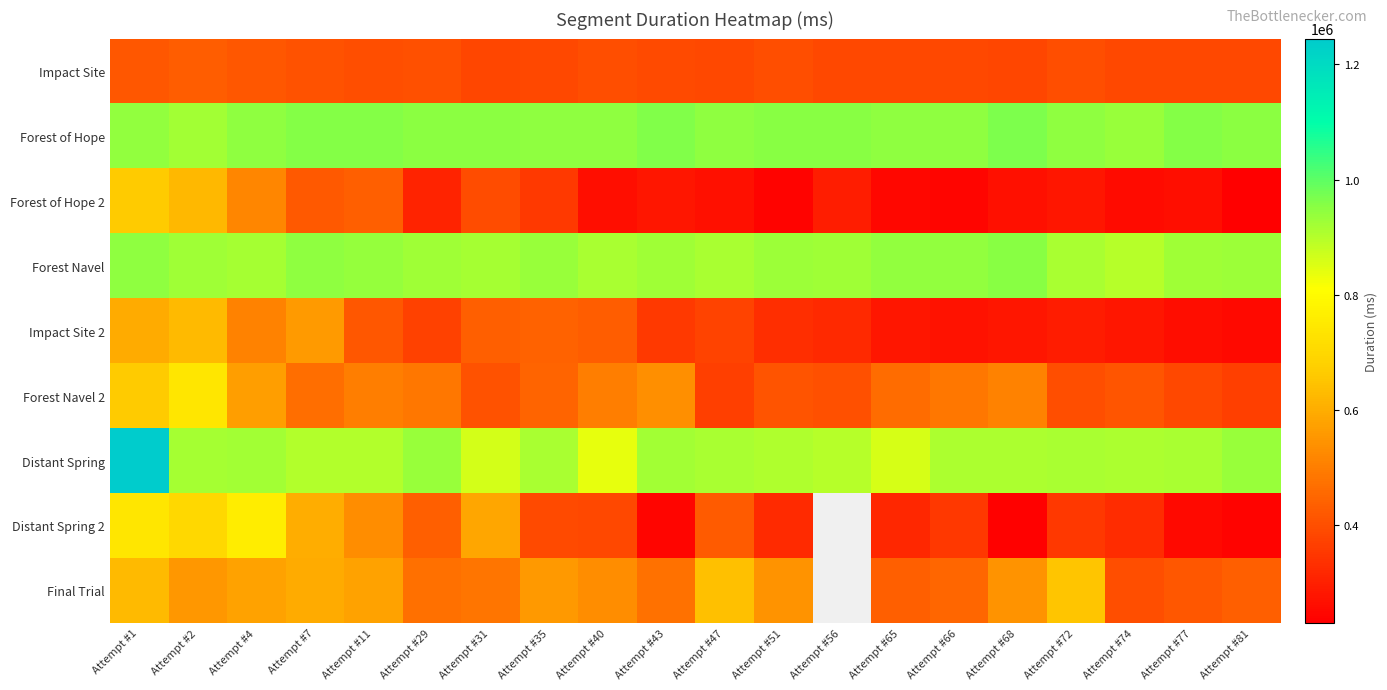

At which category is the sum across all series the highest?

Attempt #1